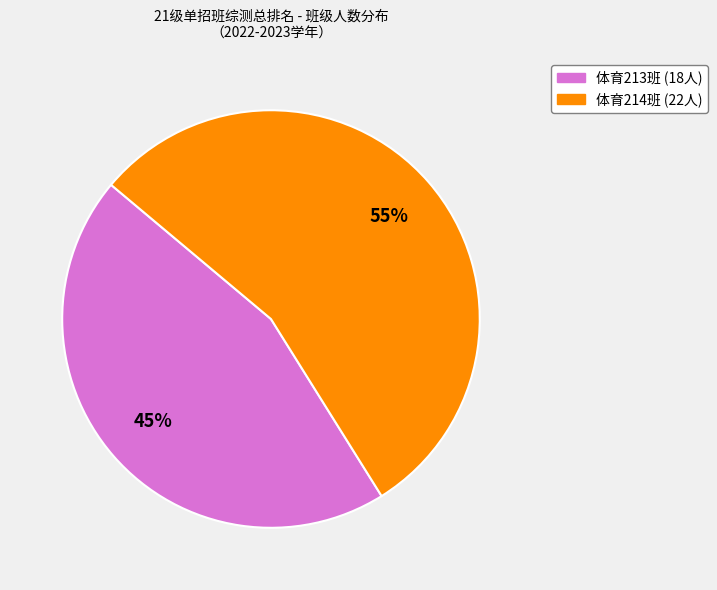

How many segments does this pie chart have?

2